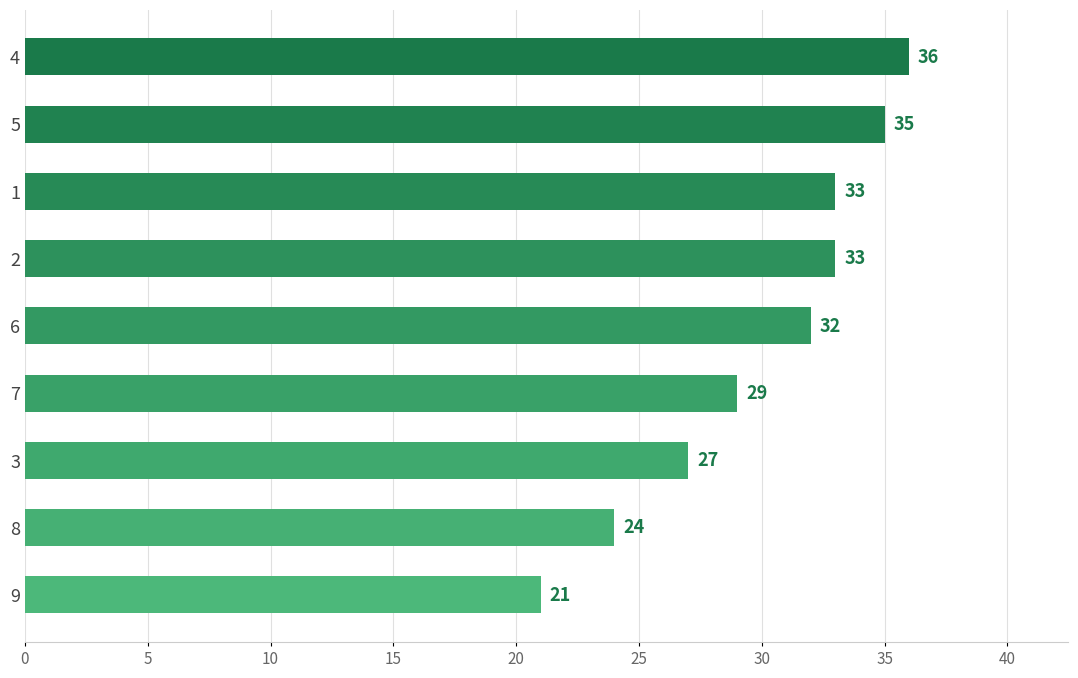

What is the difference between the maximum and minimum values?

15